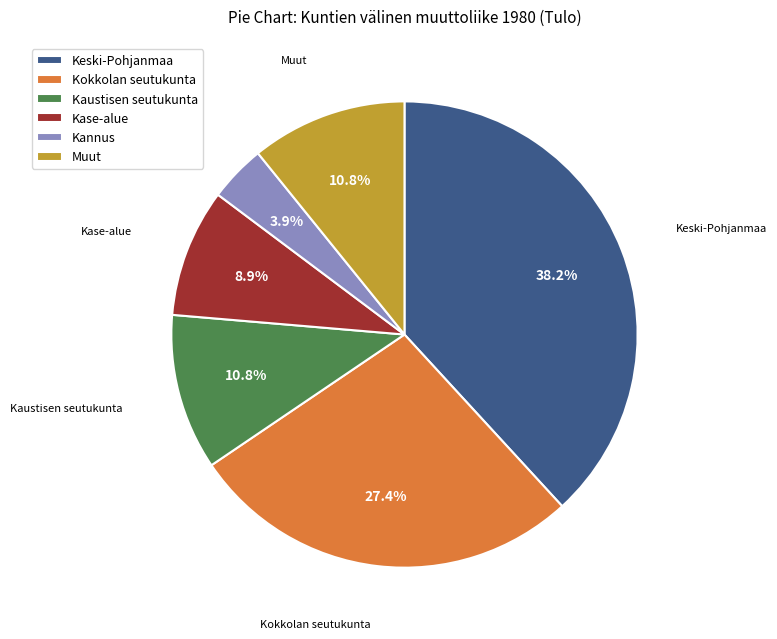

Does Kase-alue account for over 50% of the chart?

No